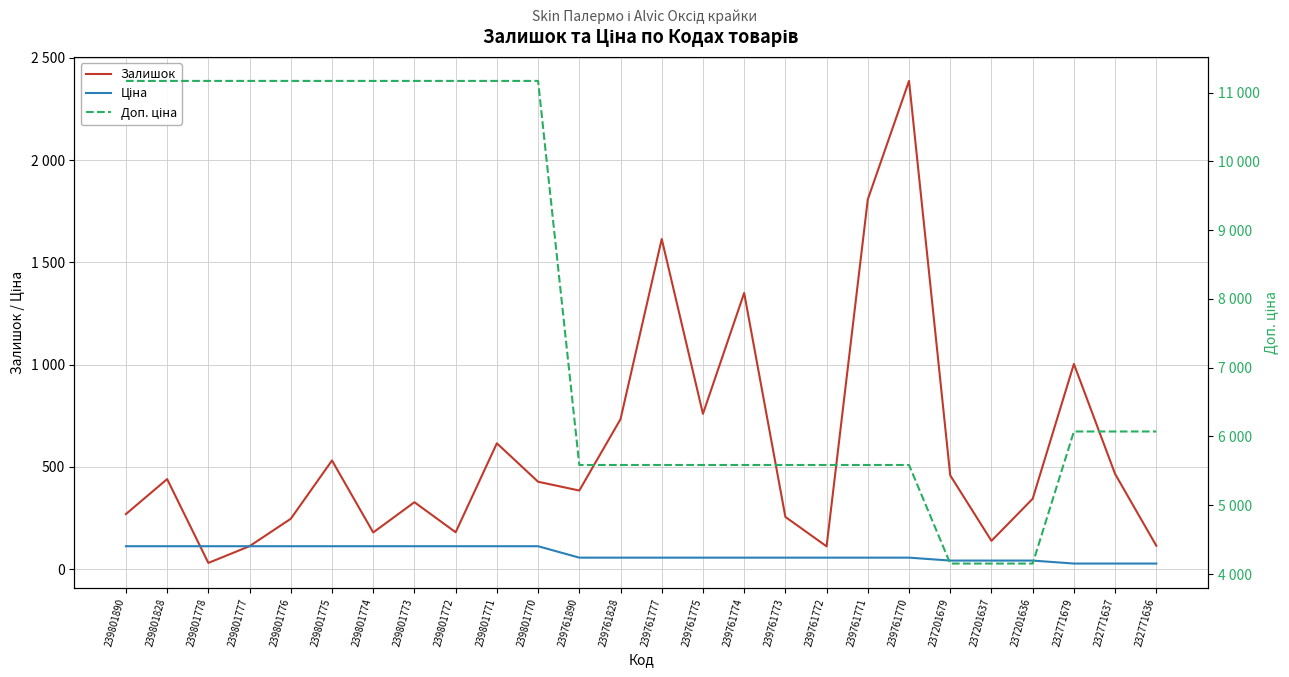

What is the maximum value shown in the chart?

11169.0